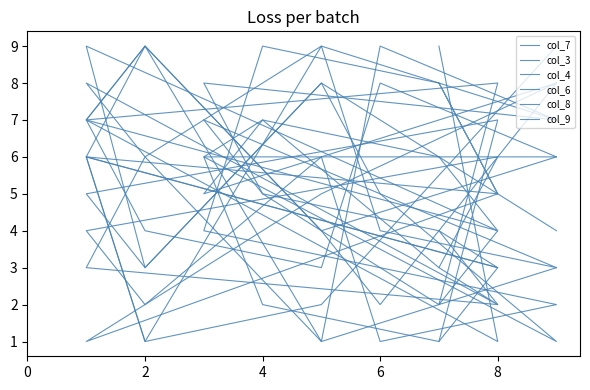

How many values in the col_6 series are below 5?

7